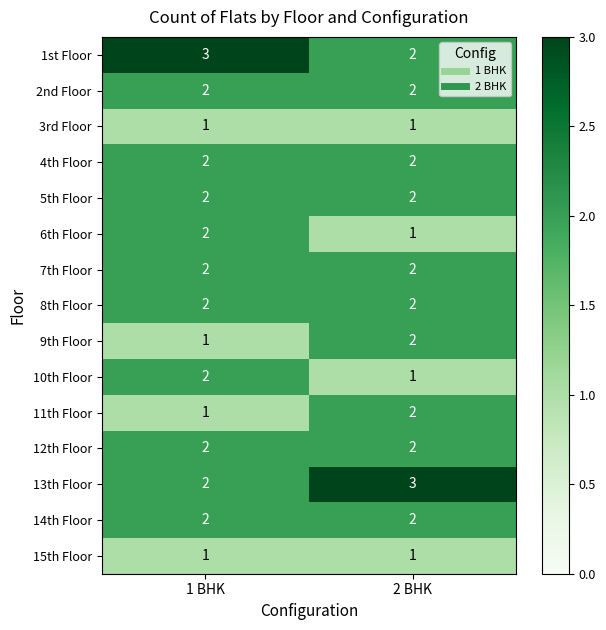

What is the greatest value displayed?

3